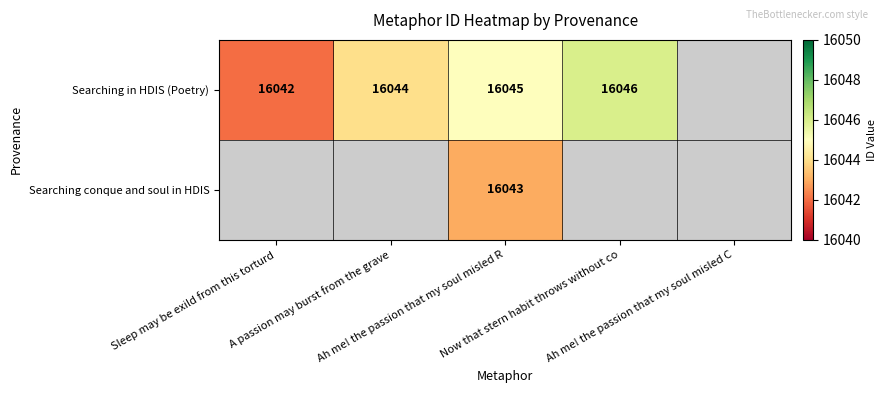

How many distinct data groups are displayed?

2